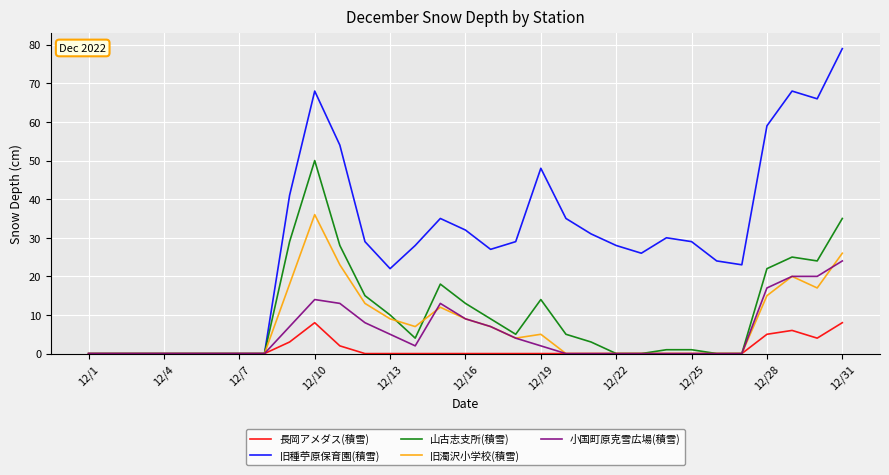

List the series in order of their peak value, highest first.

旧種苧原保育園(積雪), 山古志支所(積雪), 旧濁沢小学校(積雪), 小国町原克雪広場(積雪), 長岡アメダス(積雪)